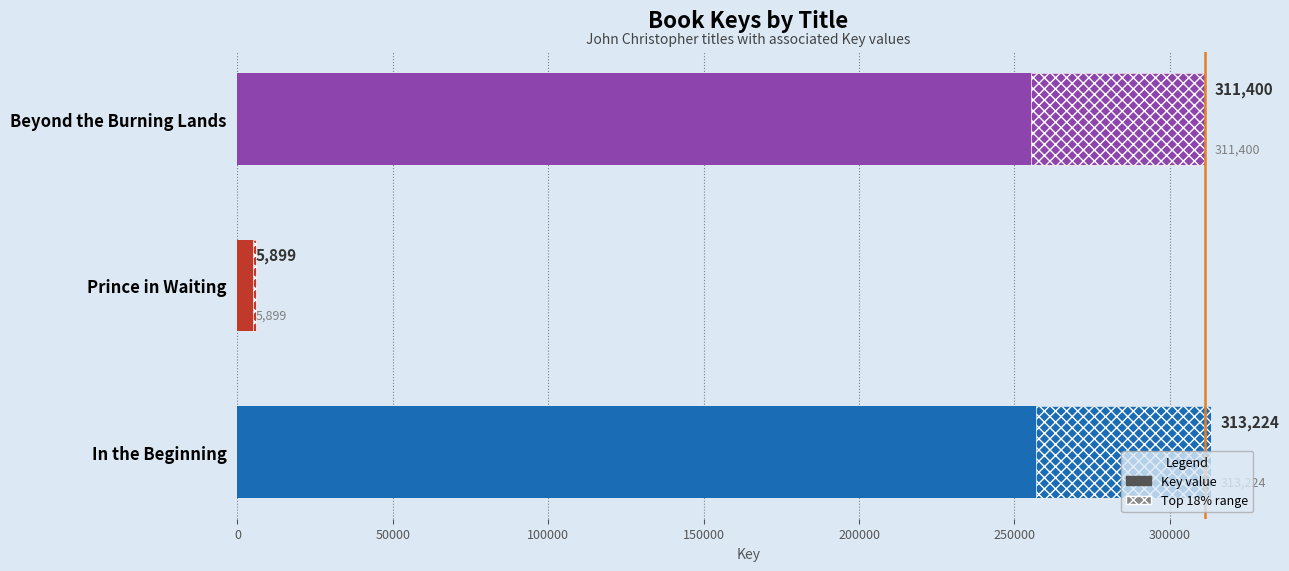

What is the difference between the maximum and minimum values?

307325